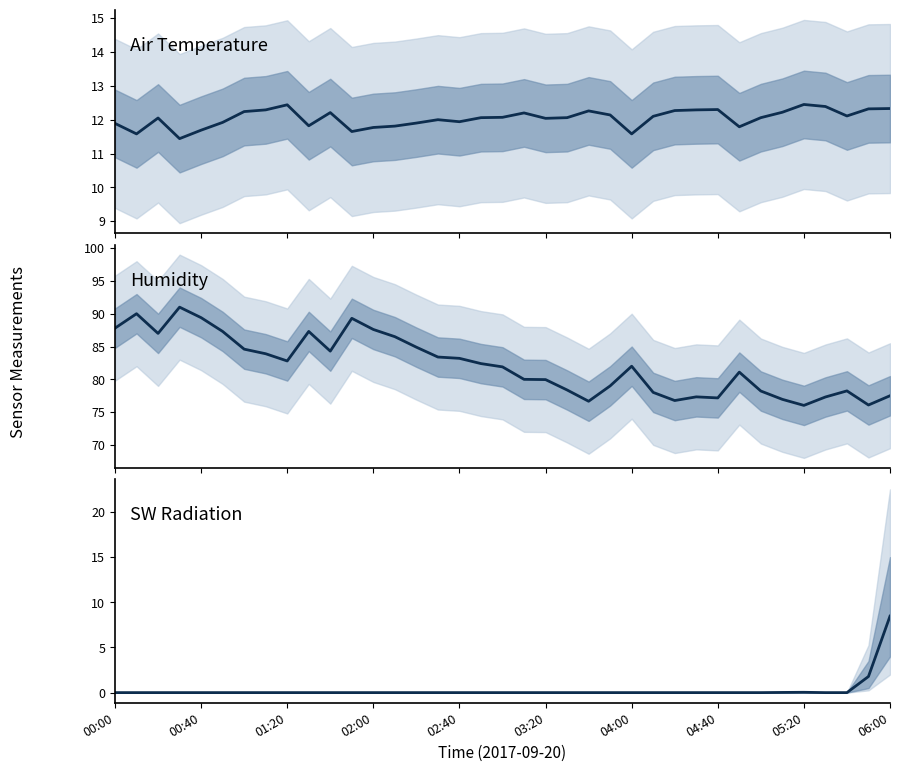

What is the difference between the maximum and minimum values in the SW upper Avg series?

8.5